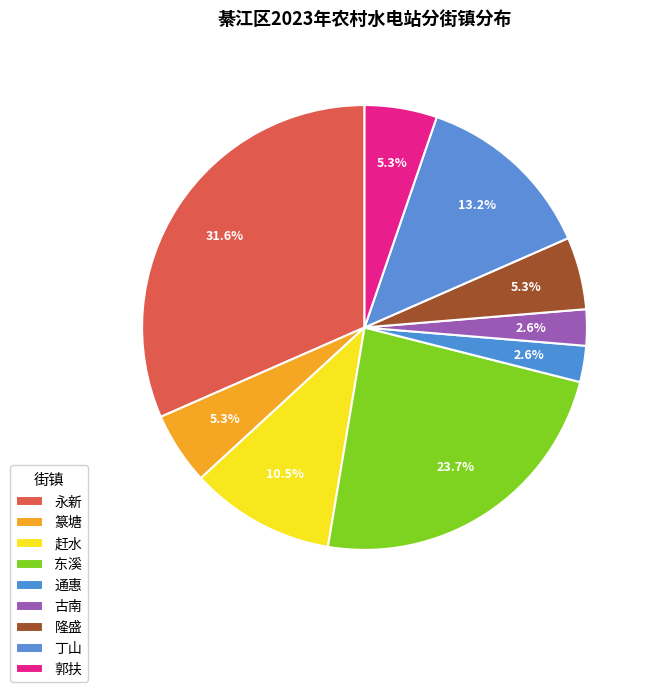

To the nearest percent, what is the combined percentage of 永新 and 古南?

34%